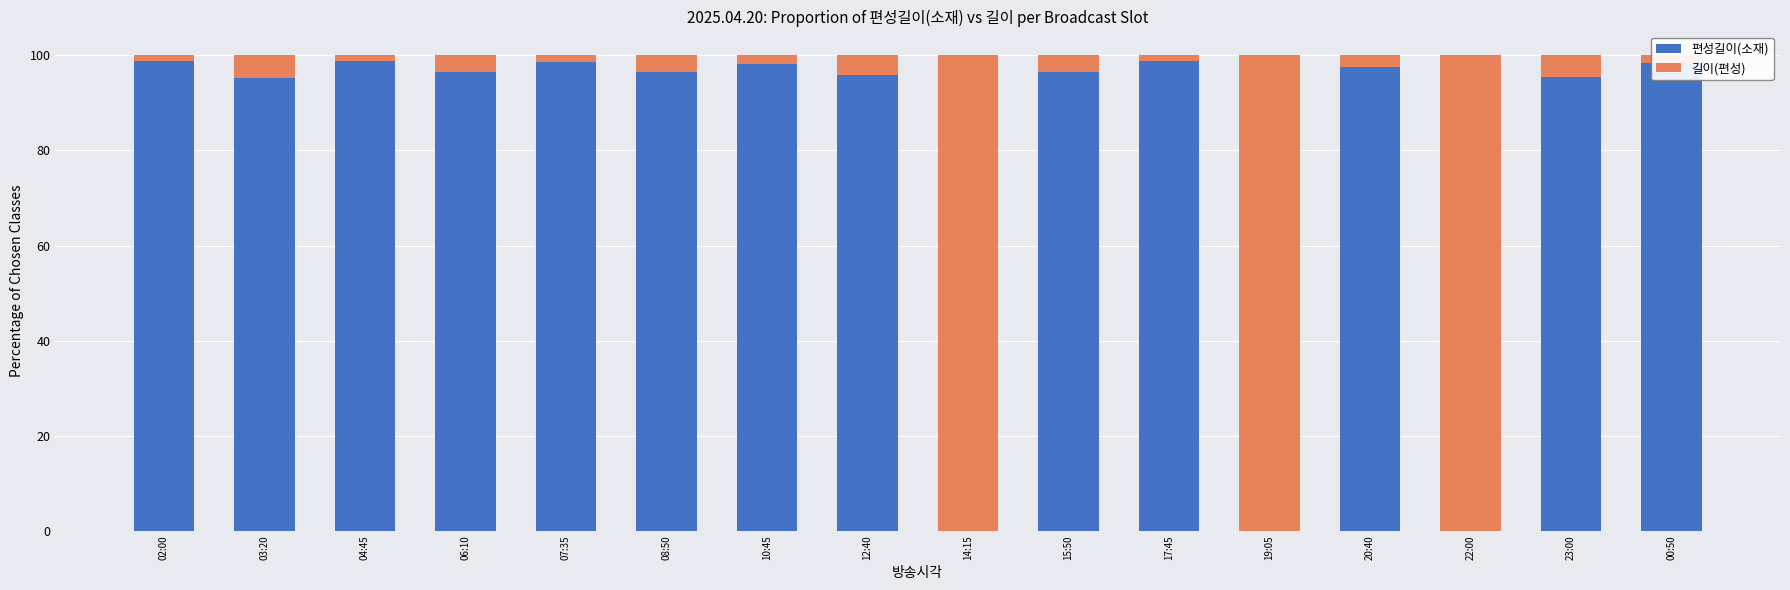

The value of 편성길이(소재) at 15:50 is 38.1. True or false?

False